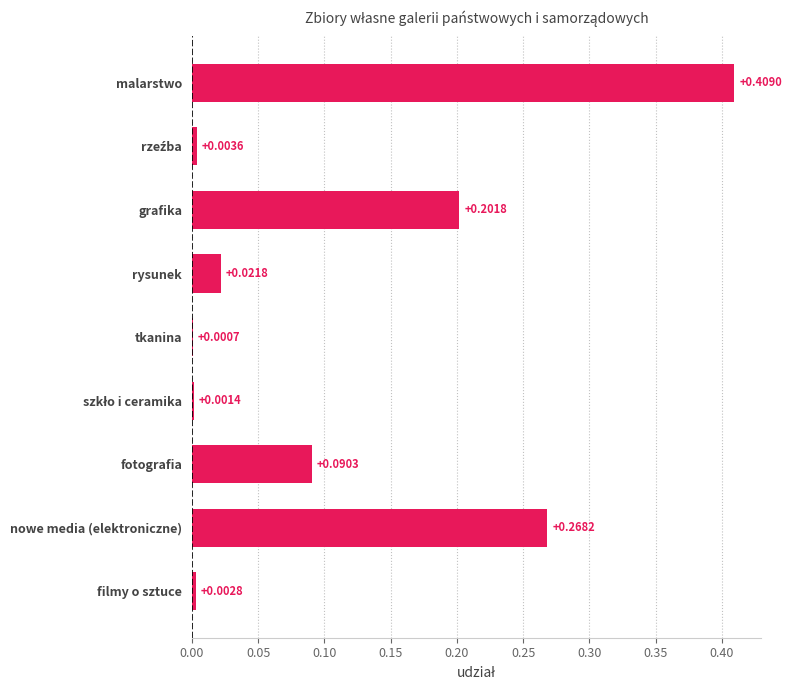

Are the bars grouped side by side (vs. stacked)?

No